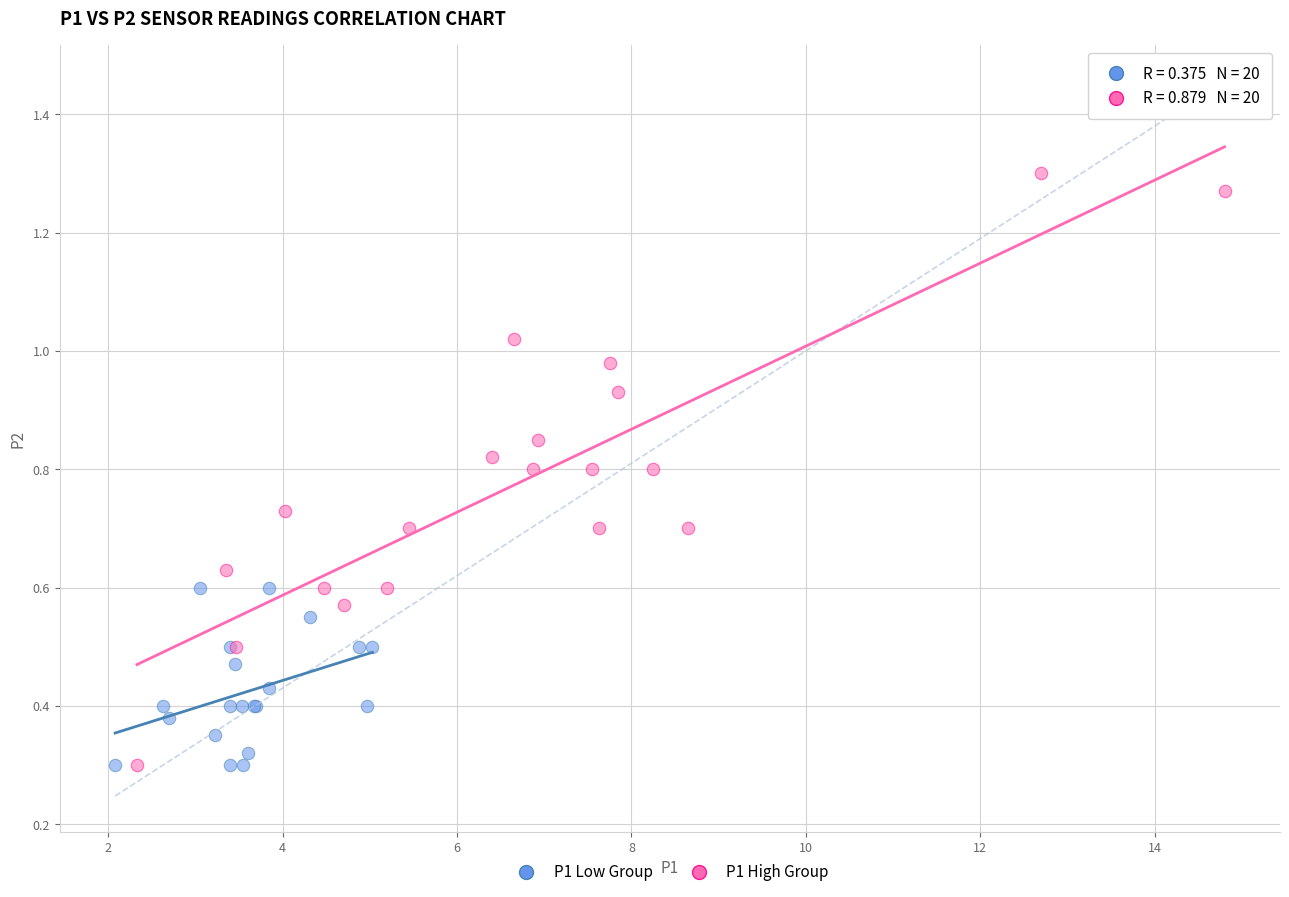

Which series has the widest spread of Y values?

P1 High Group